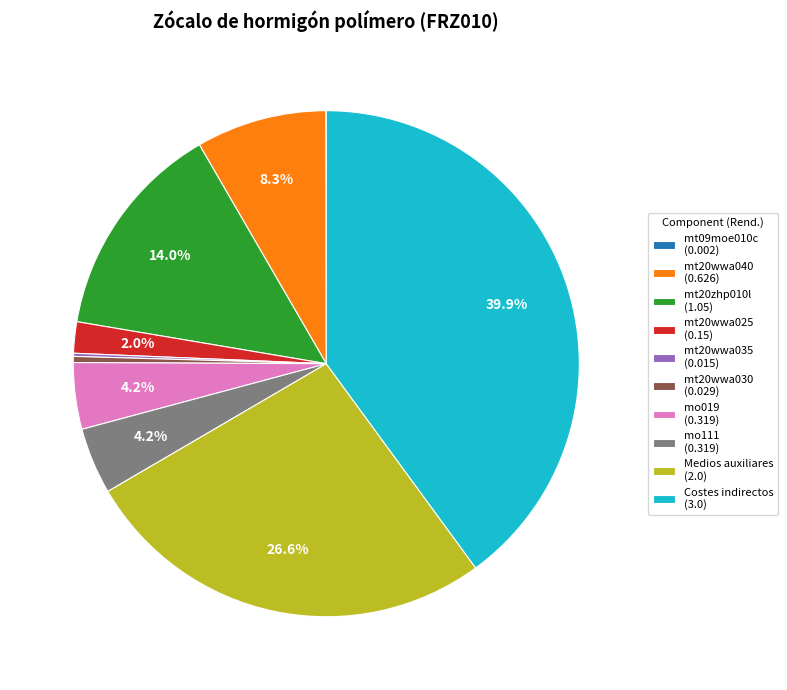

Combined, do mo019 and mo111 account for over 50%?

No